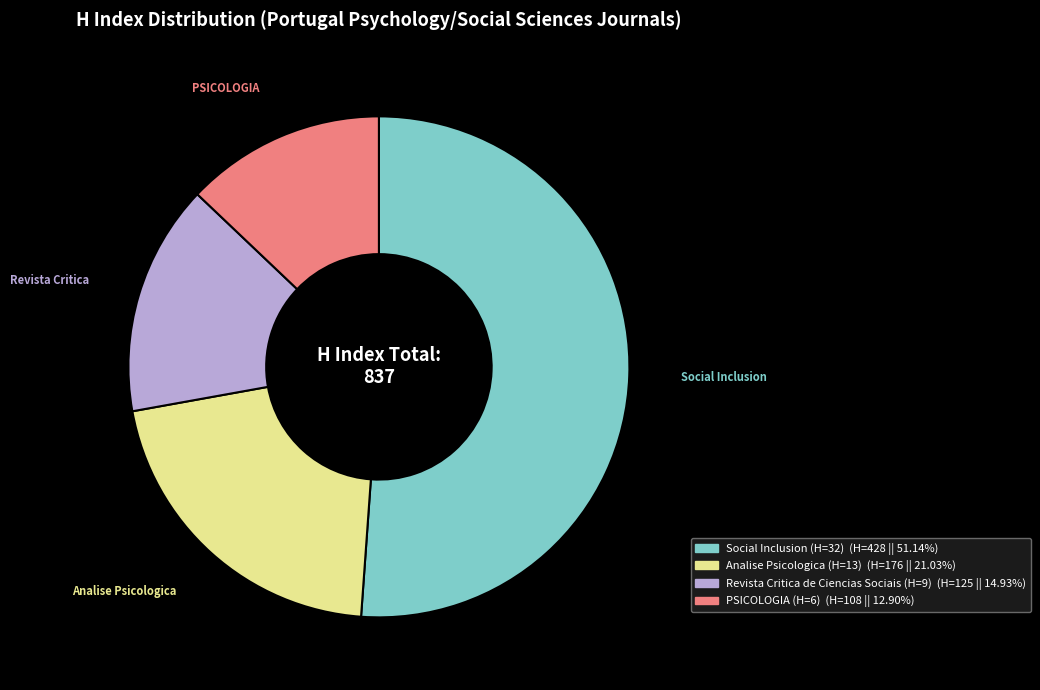

Is the sum of Social Inclusion (H=32) and Analise Psicologica (H=13) greater than half?

Yes